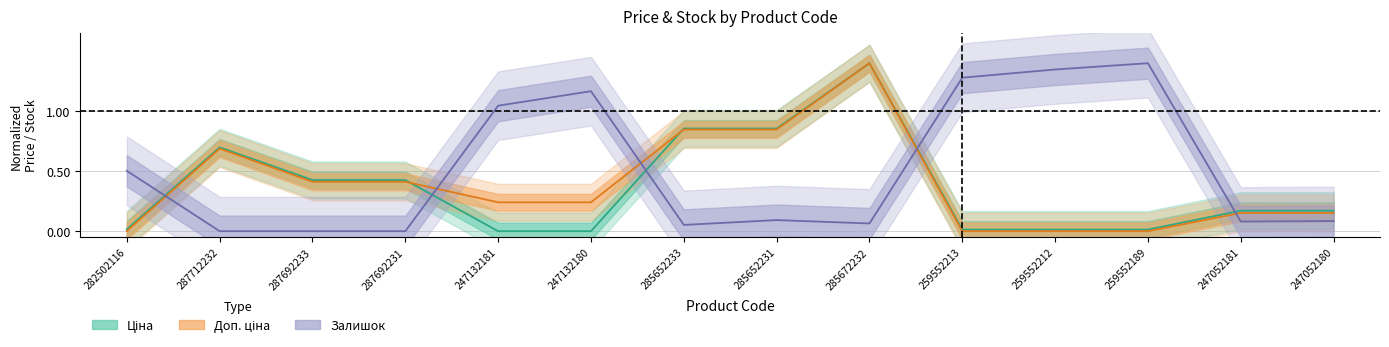

What are all the series names shown in the legend?

Ціна, Доп. ціна, Залишок